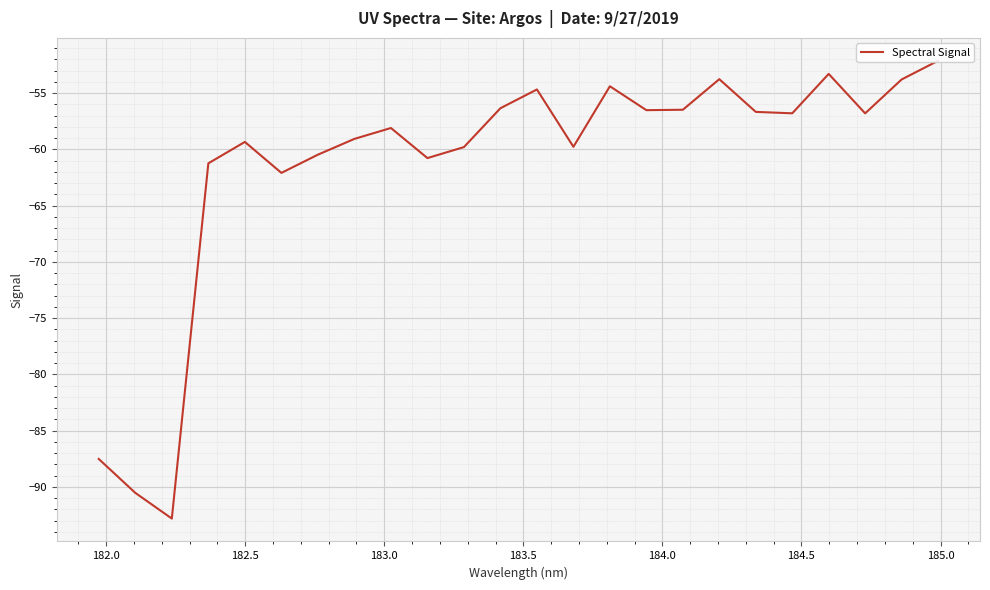

What is the value of the 3rd point from the left?

-92.8